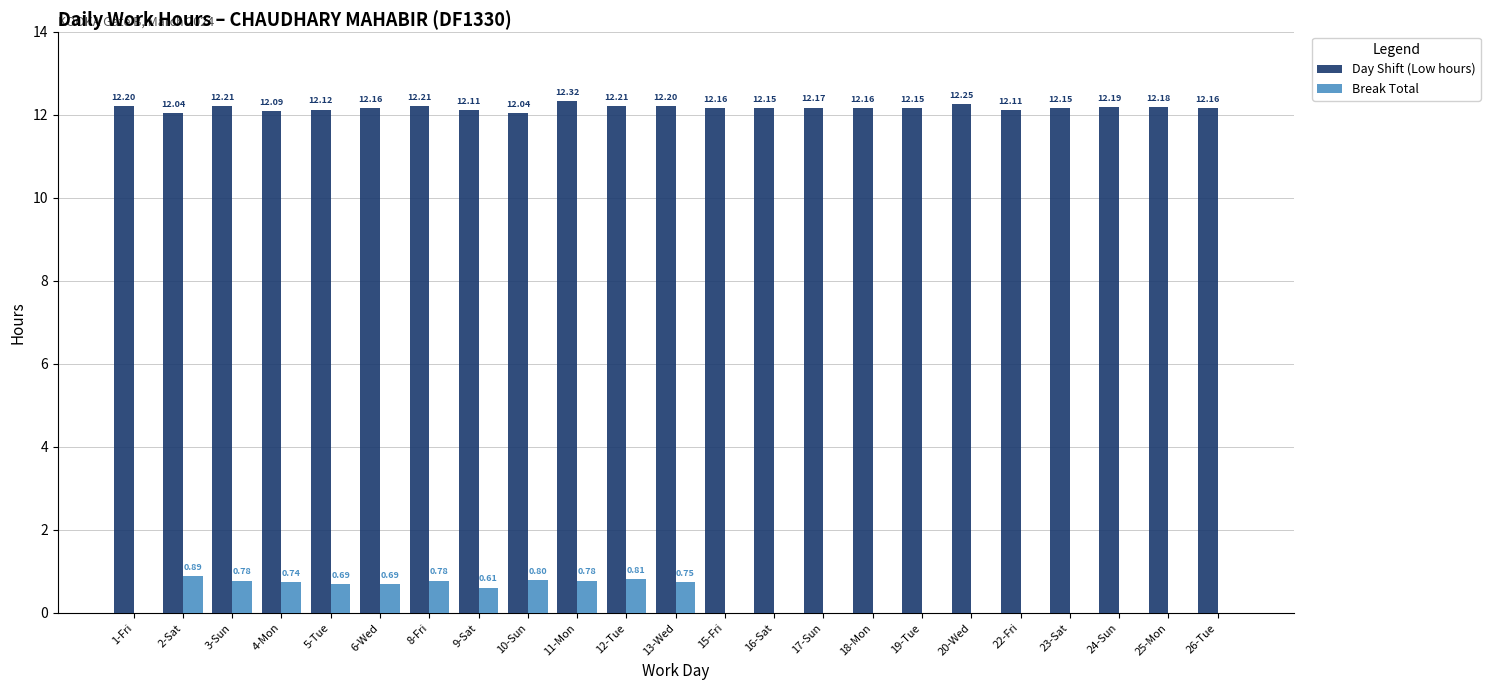

What is the sum of the Break Total values at 11-Mon and 26-Tue?

0.8